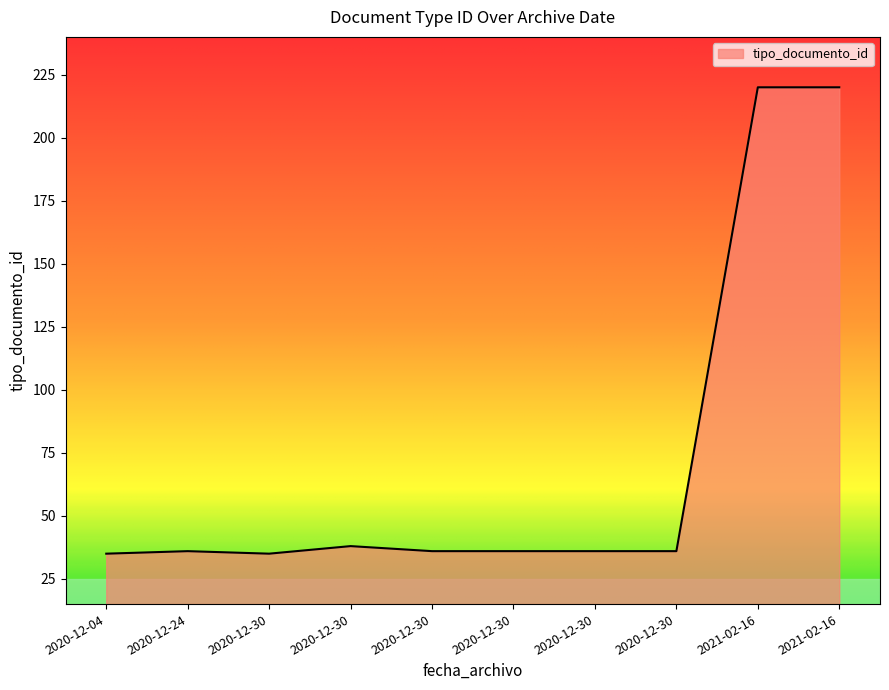

The chart shows a value of 38 at 2020-12-30. True or false?

True